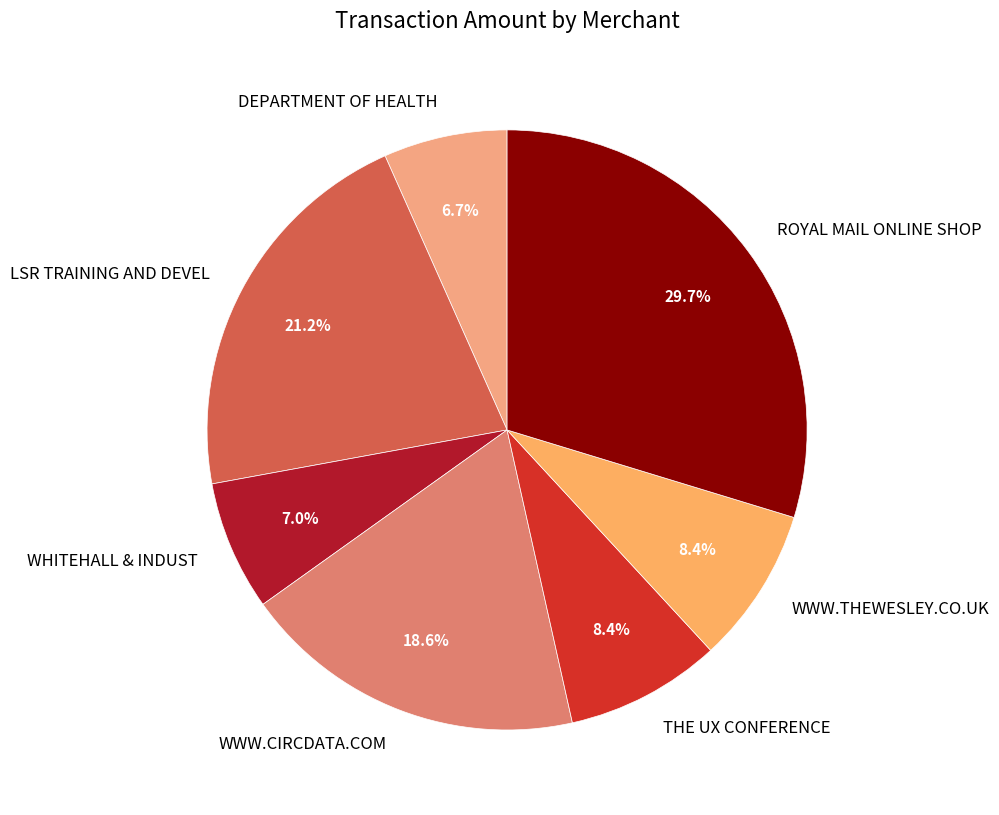

What percentage is the WWW.THEWESLEY.CO.UK slice, to the nearest percent?

8%